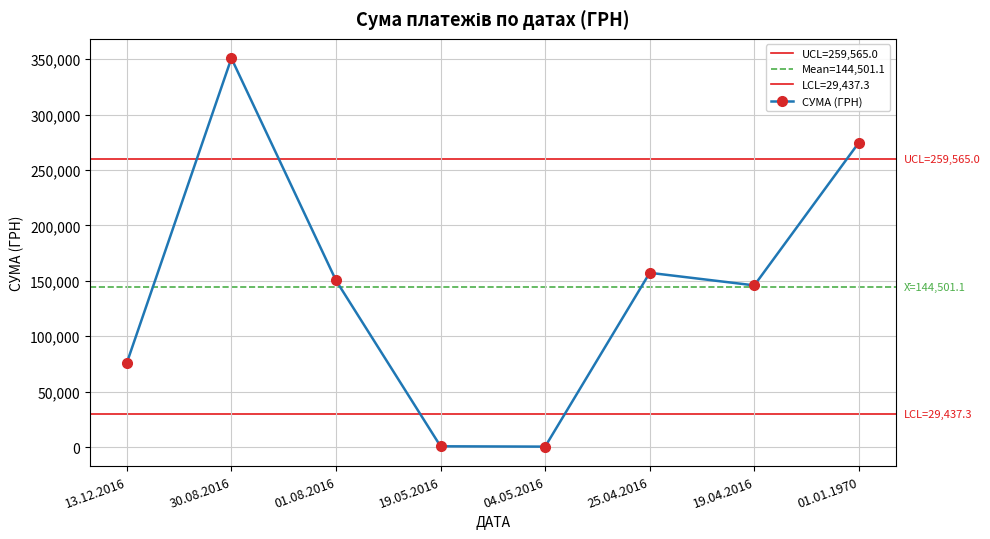

At which category does the chart reach its peak across all series?

30.08.2016